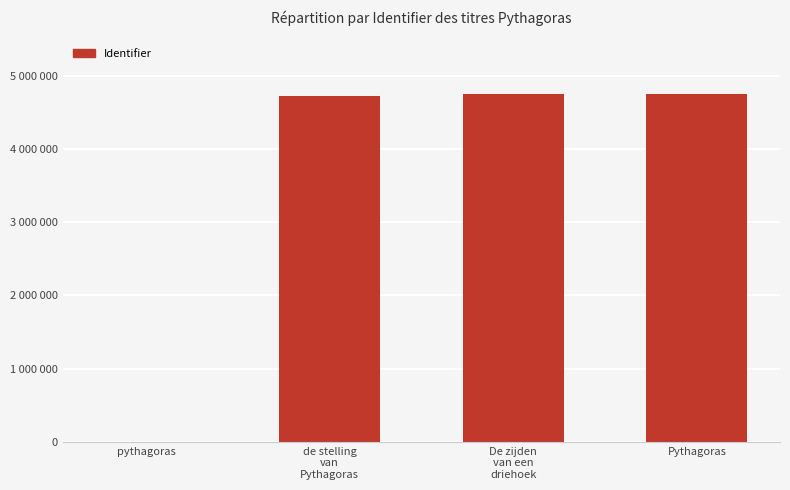

Read the value at de stelling
van
Pythagoras.

4726302